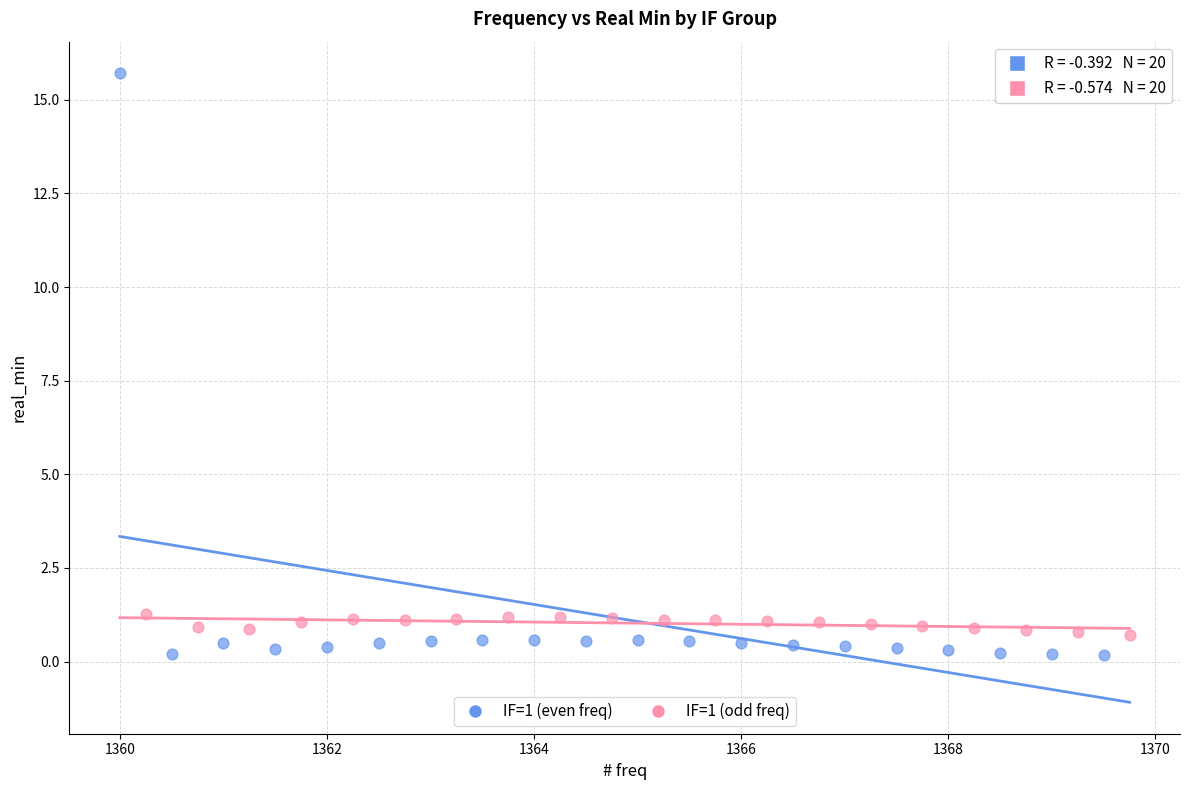

Which series has the largest Y range (max minus min)?

IF=1 (even freq)